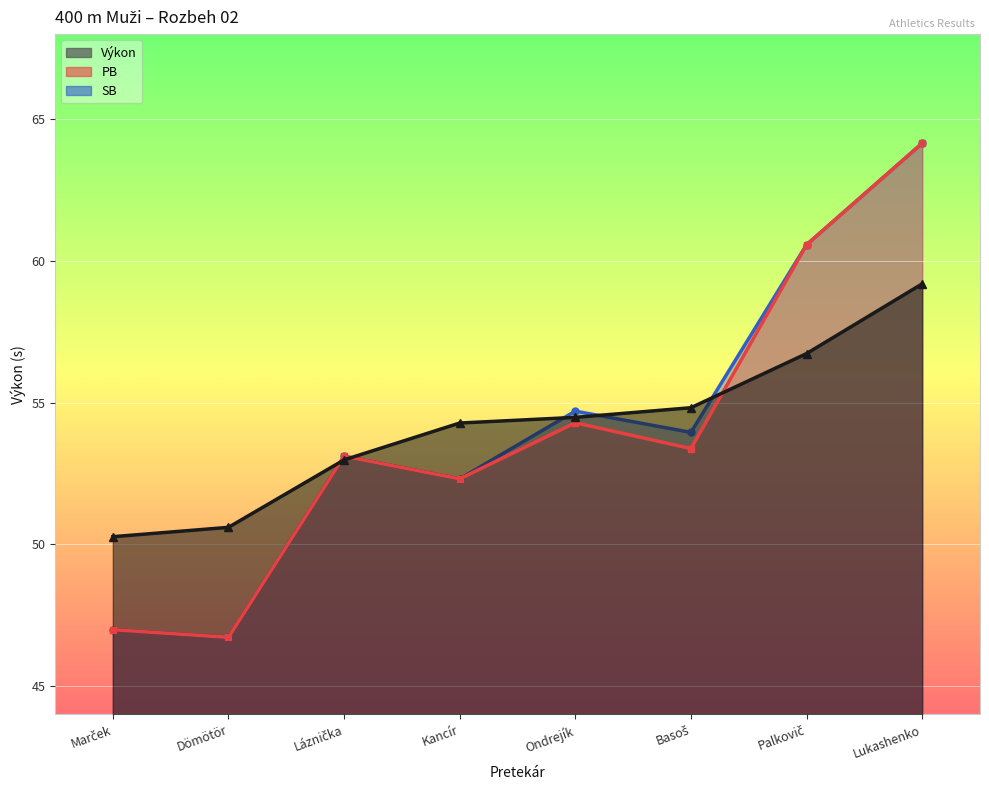

Read the Výkon value at Basoš.

54.8